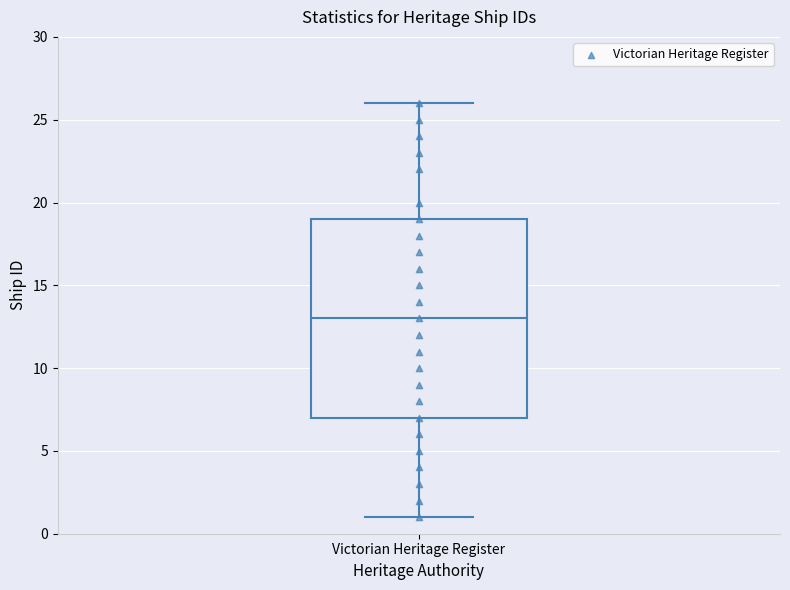

Where is the upper edge of the box for Victorian Heritage Register on the y-axis? The values are not printed on the chart, so give them approximately, as read against the axis.

19